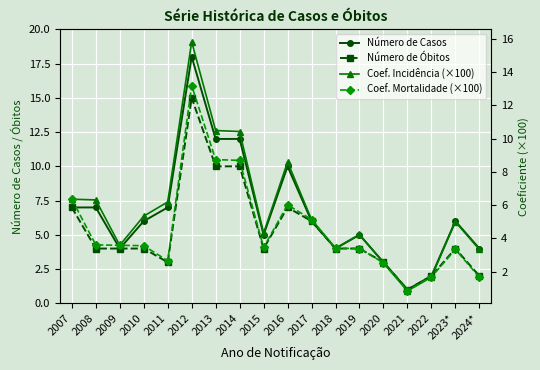

Which has a higher value, 2012 or 2015?

2012